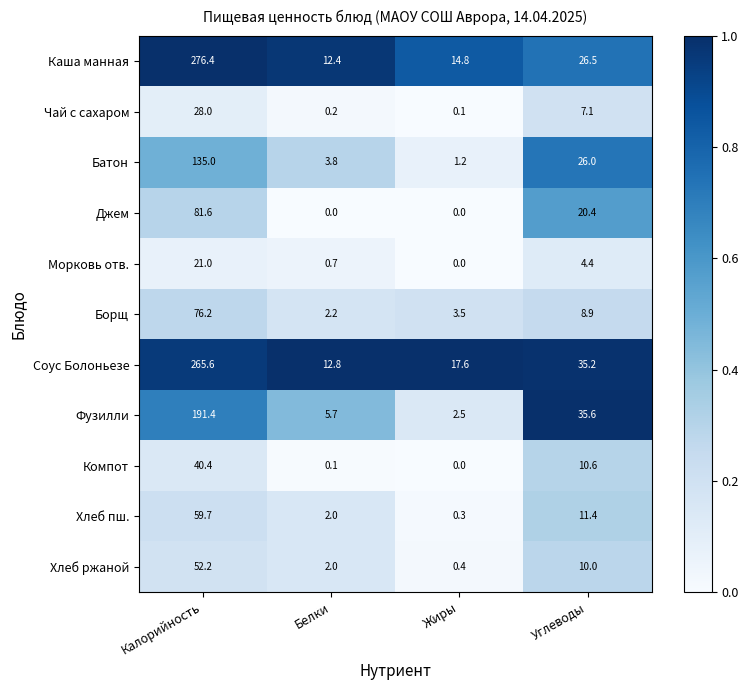

Which series has the largest total across all categories?

Соус Болоньезе